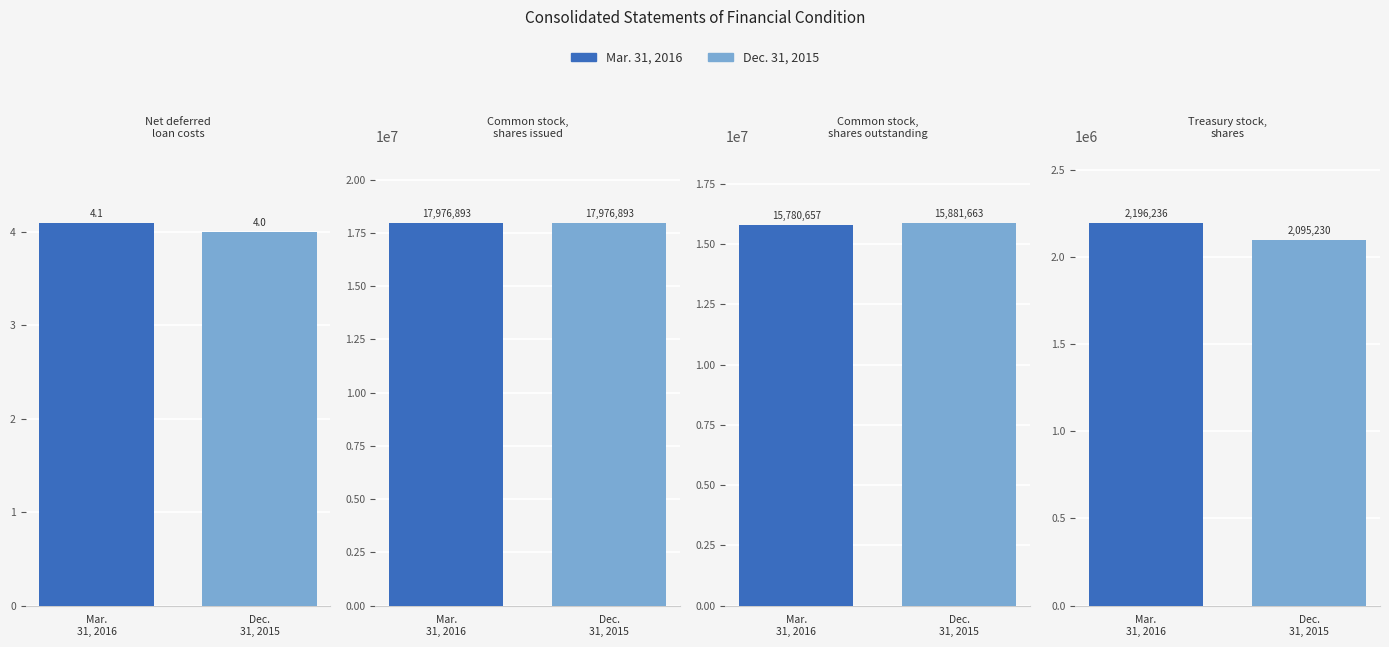

What position from the right is Treasury stock,
shares?

1